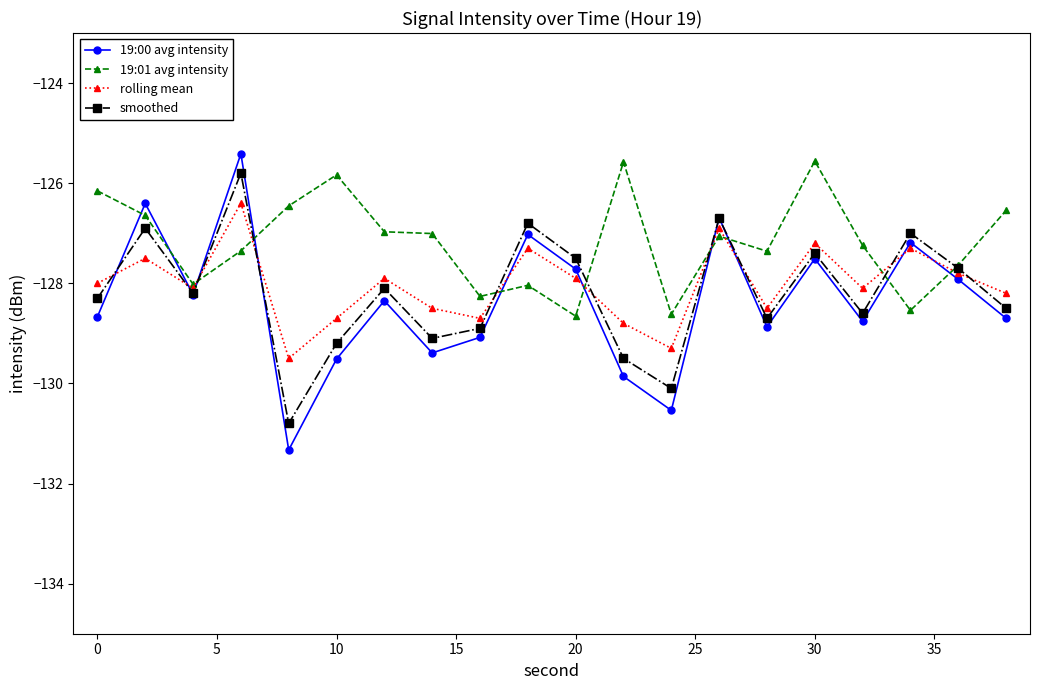

Which series has the largest range (max minus min)?

19:00 avg intensity